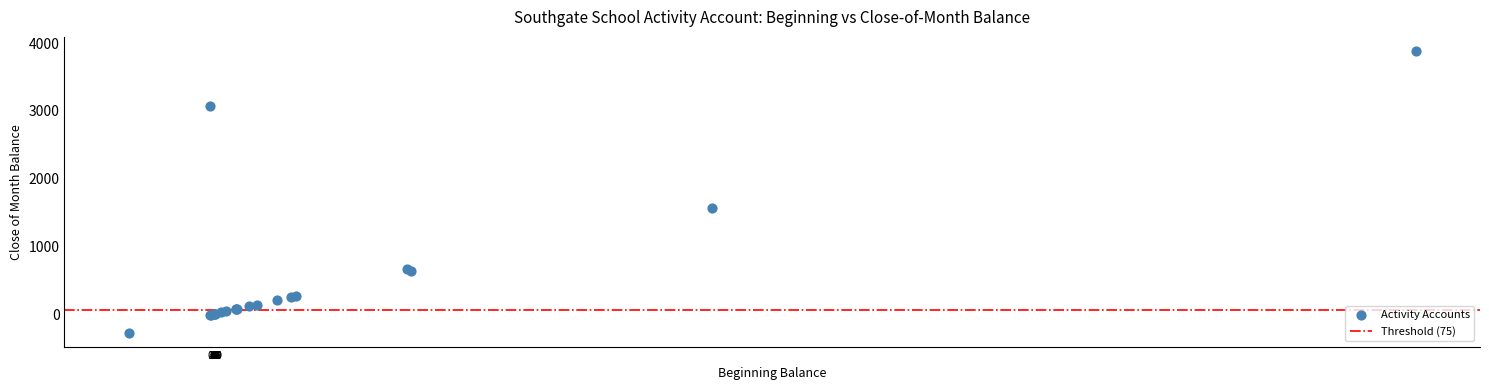

What Y value in the scatter plot is closest to 1810?

1573.0